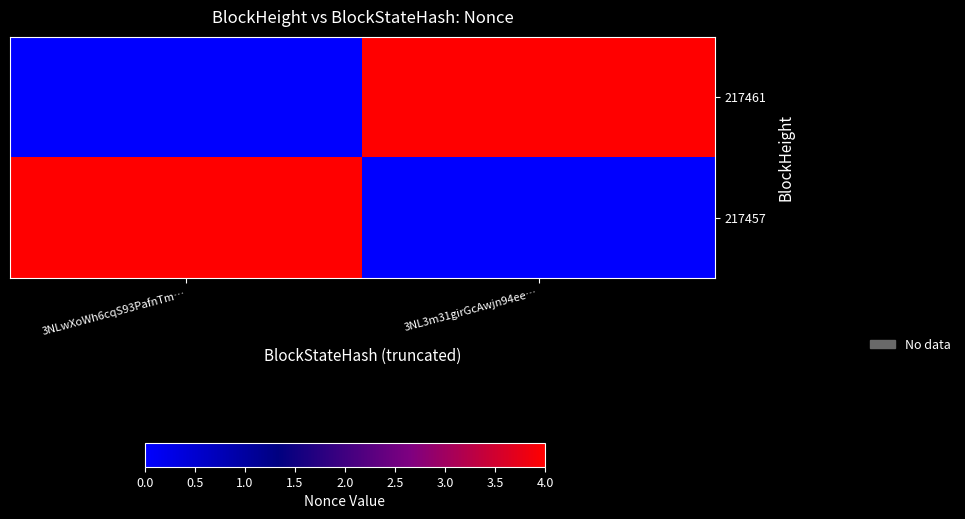

Reading right to left, transcribe all the data shown in this chart.

217461: 3NL3m31girGcAwjn94ee…=4	3NLwXoWh6cqS93PafnTm…=0
217457: 3NL3m31girGcAwjn94ee…=0	3NLwXoWh6cqS93PafnTm…=4